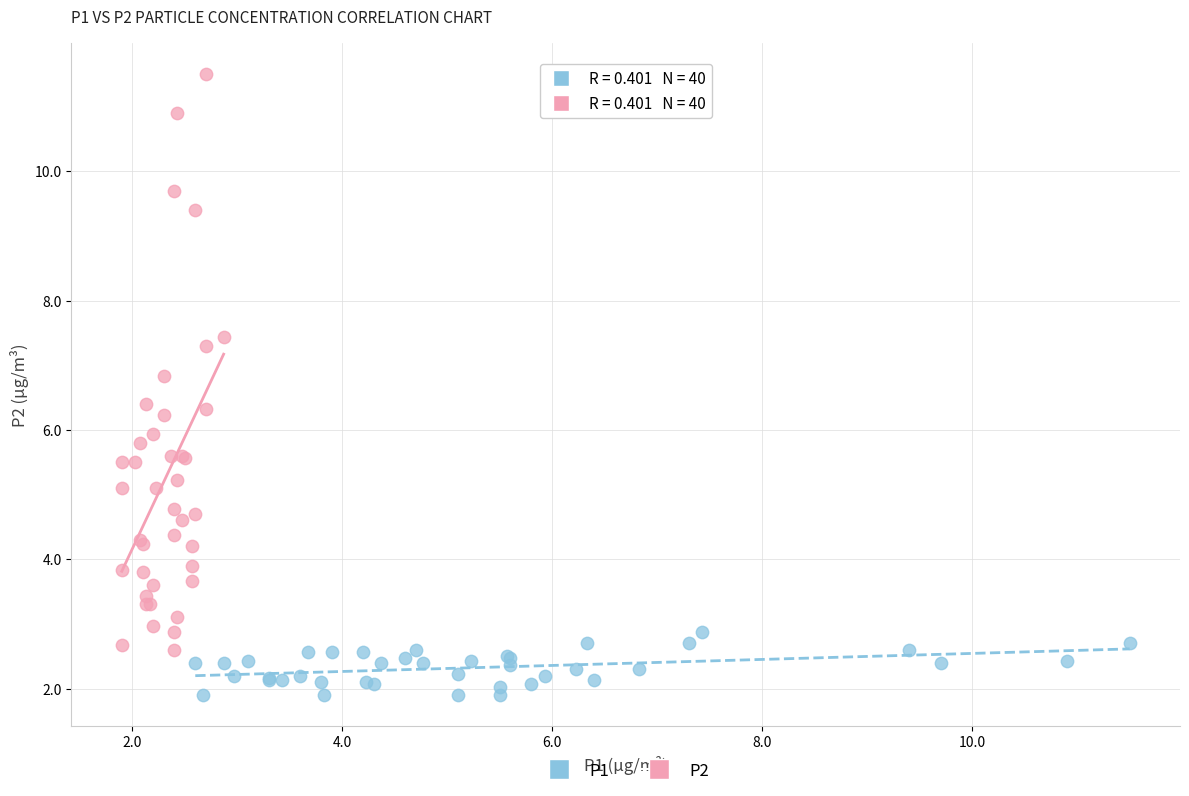

Which series reaches the minimum Y coordinate?

P1